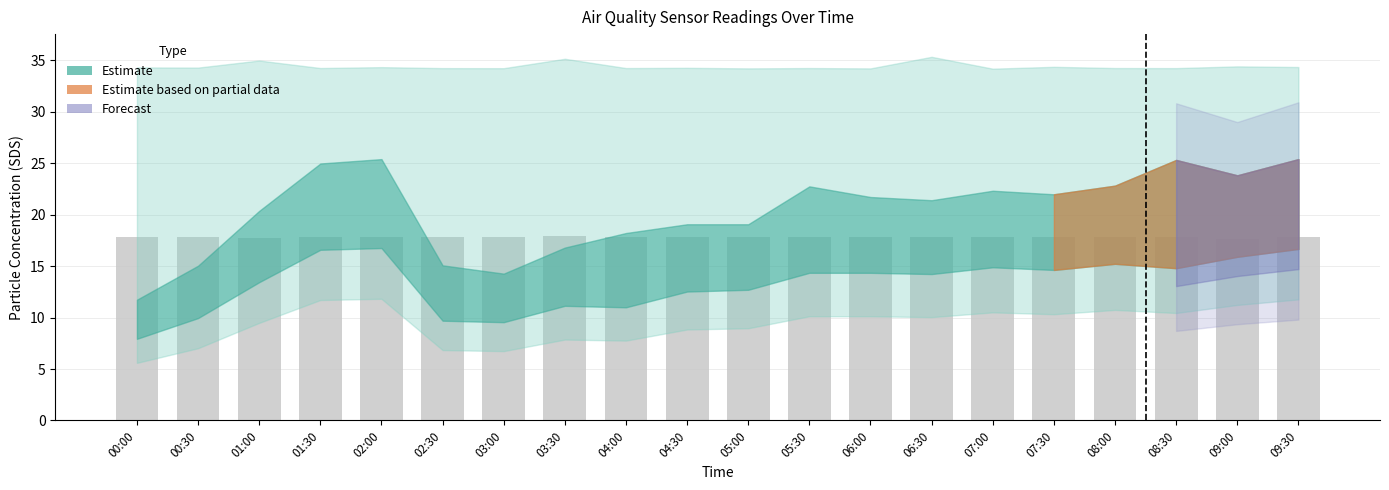

Approximately how many times larger is the value at 04:30 compared to 04:00?

1.0